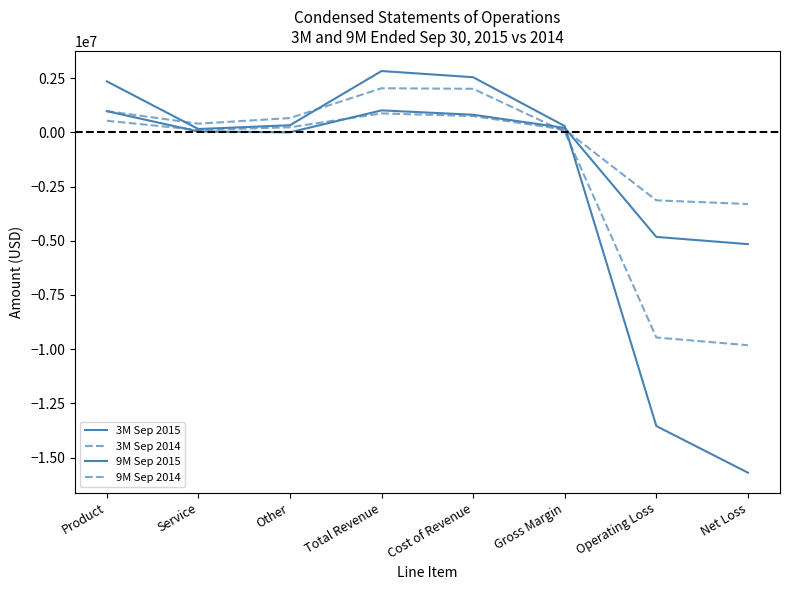

How many lines are shown in the chart?

4